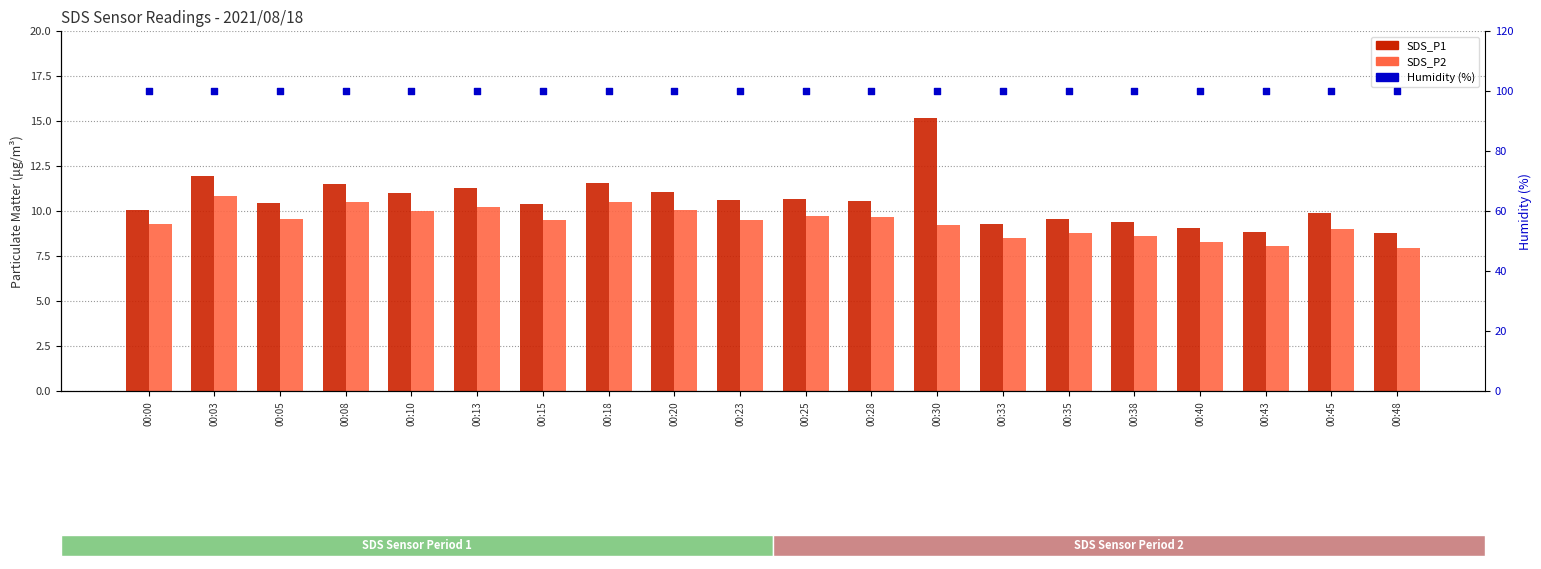

What are all the series names shown in the legend?

SDS_P1, SDS_P2, Humidity